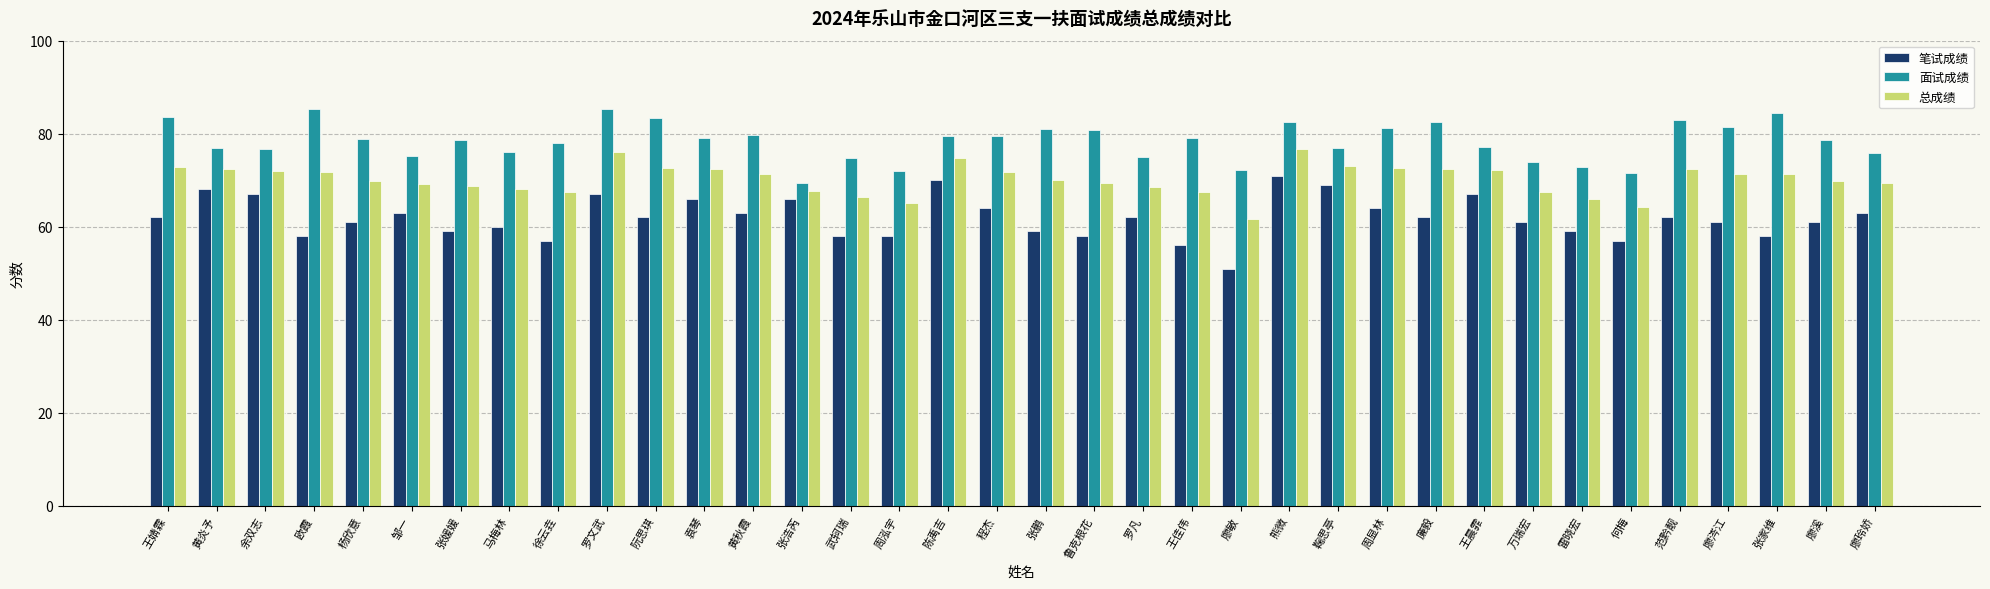

Is the value of 总成绩 at 欧霞 greater than the value of 面试成绩 at 武轲瑞?

No